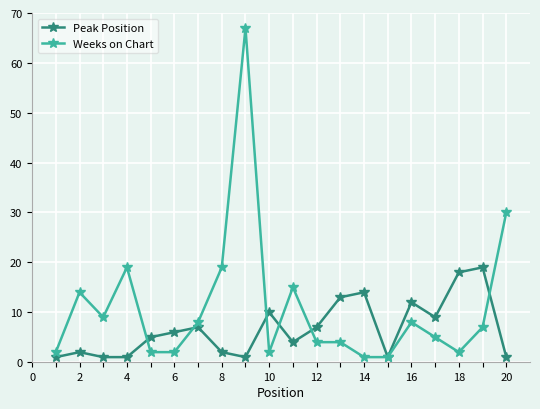

Which series has the widest spread of values?

Weeks on Chart